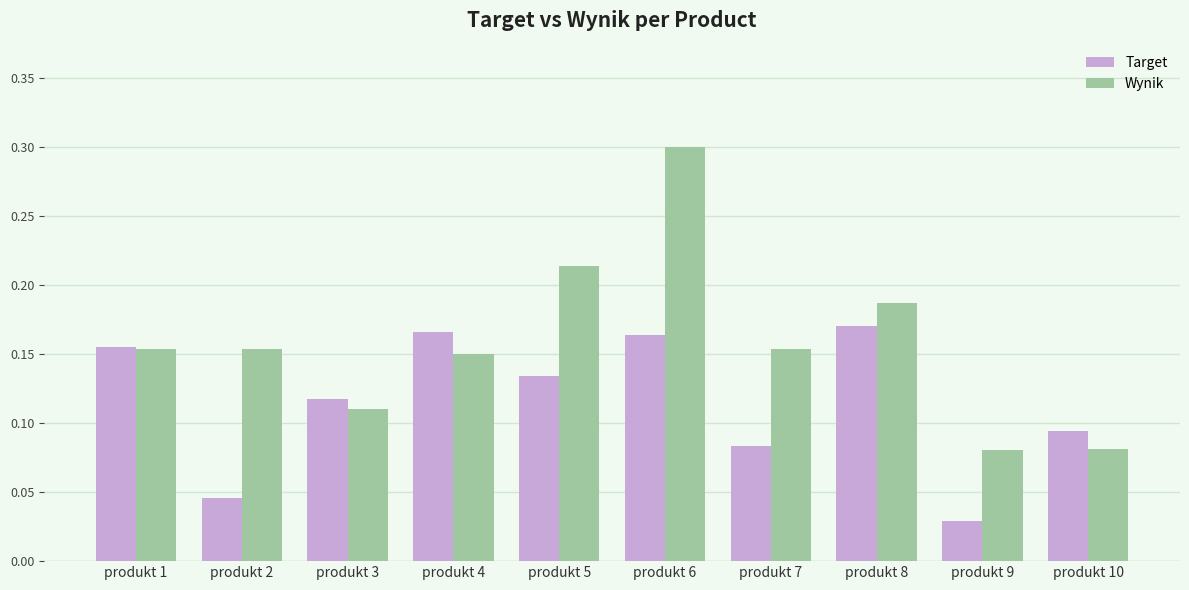

List the series in order of their peak value, lowest first.

Target, Wynik